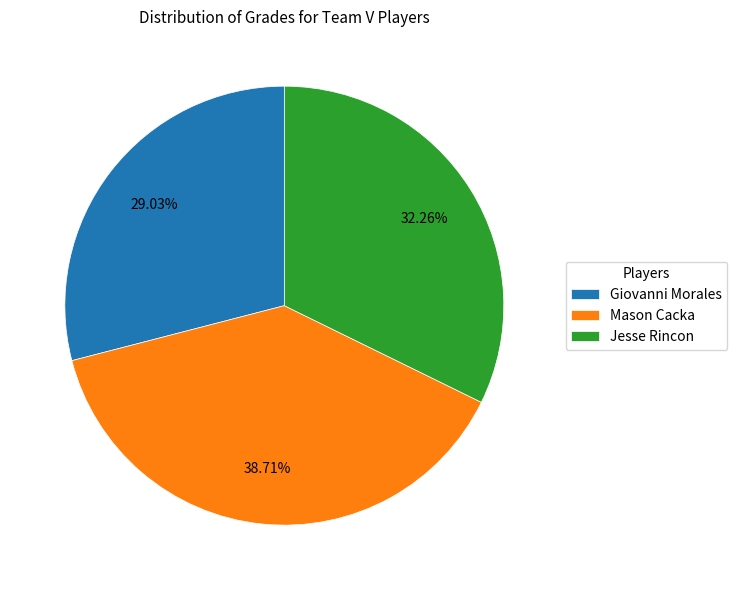

What percentage is NOT represented by Giovanni Morales?

71.0%